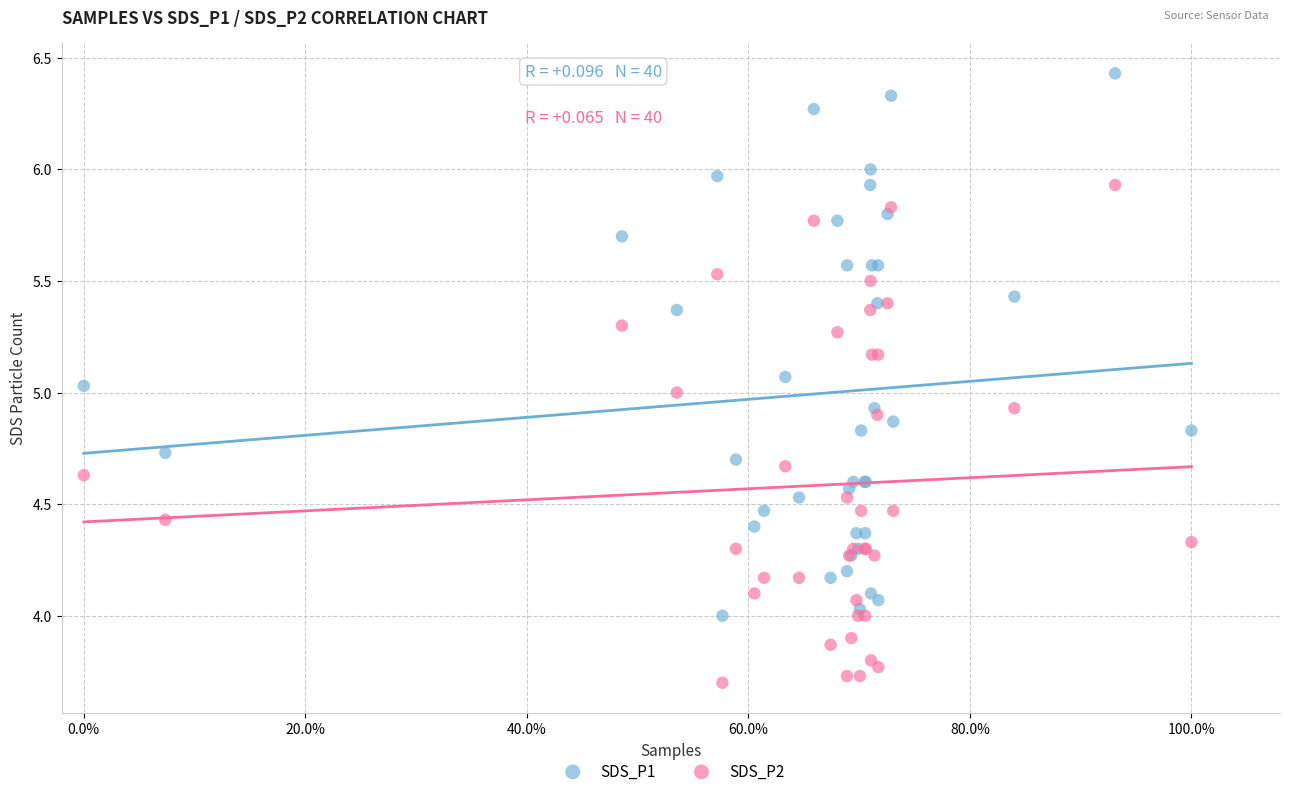

What is the X range (max minus min) for the scatter plot?

1.0